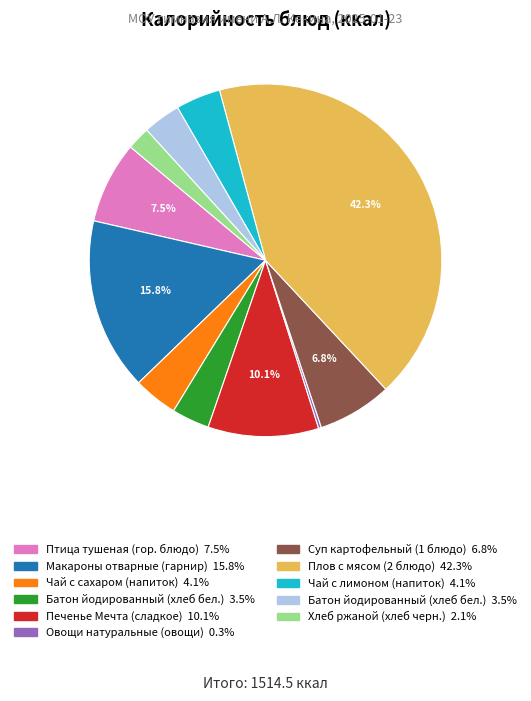

Is there any slice that represents more than half of the pie?

No